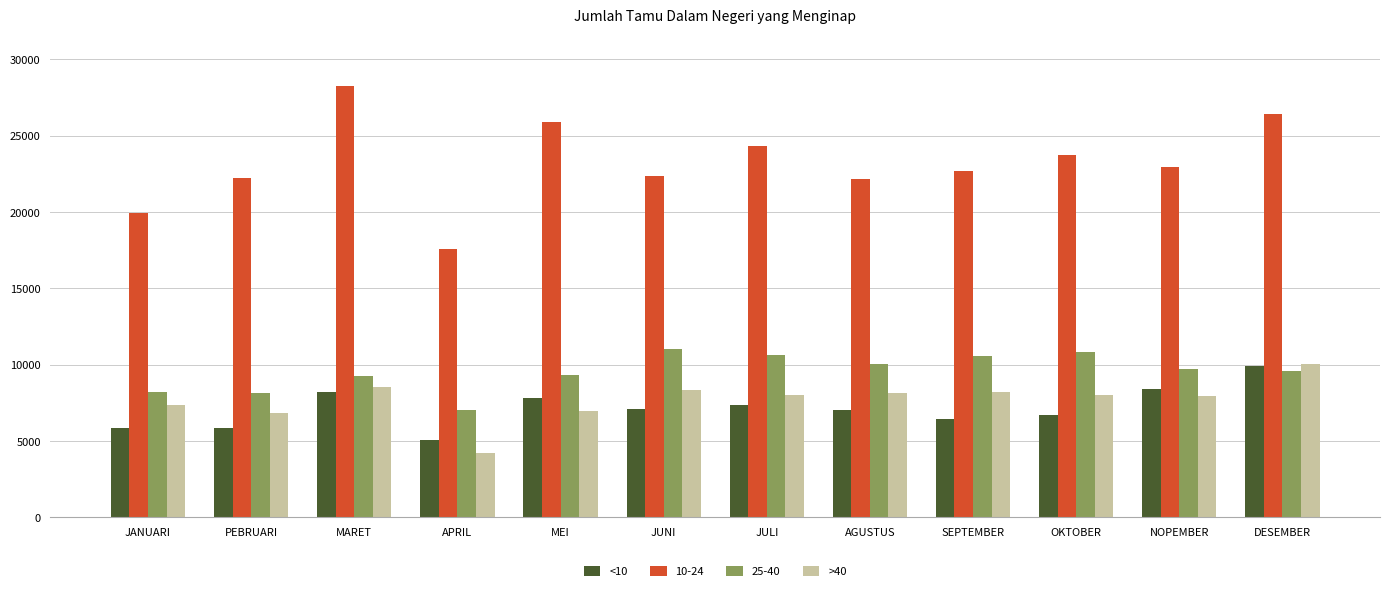

How many bars are there in each group?

4